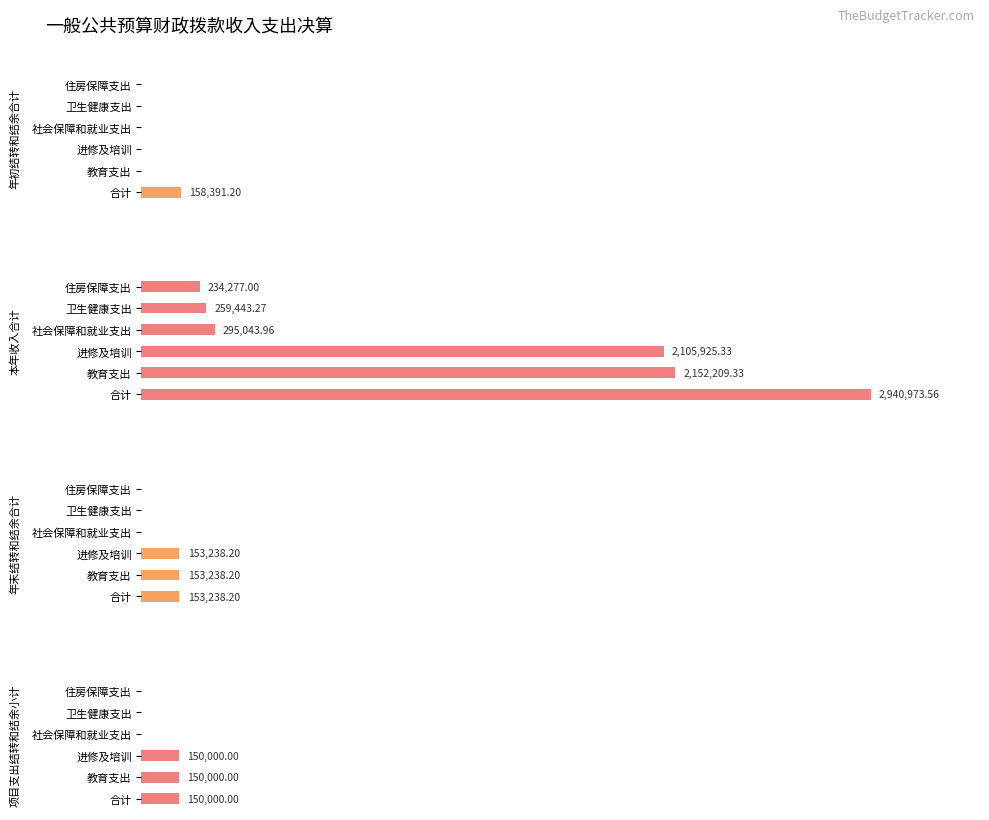

List the series in order of their peak value, highest first.

本年收入合计, 年初结转和结余合计, 年末结转和结余合计, 项目支出结转和结余小计